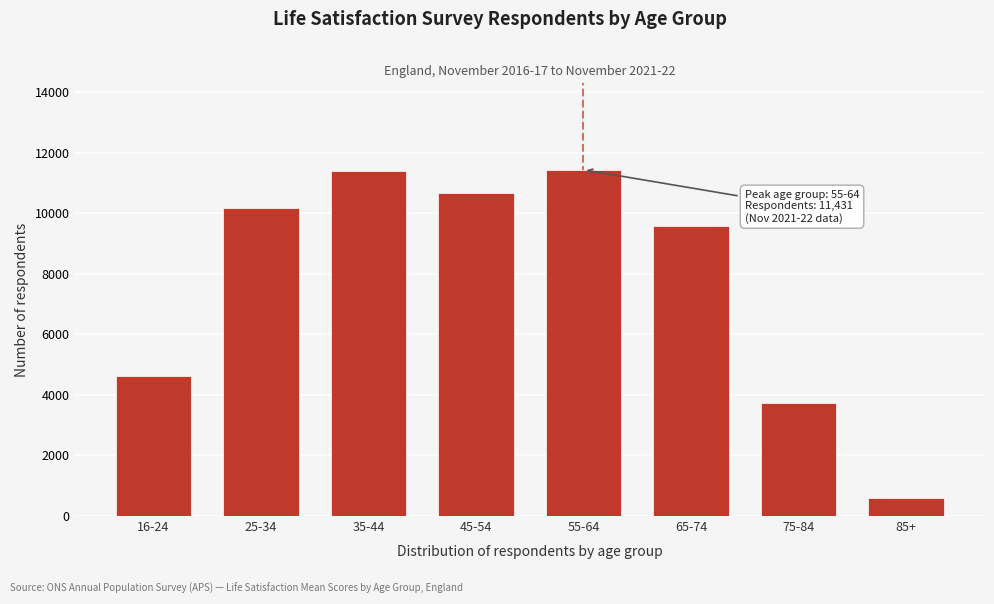

What is the change in value from 25-34 to 35-44?

+1206